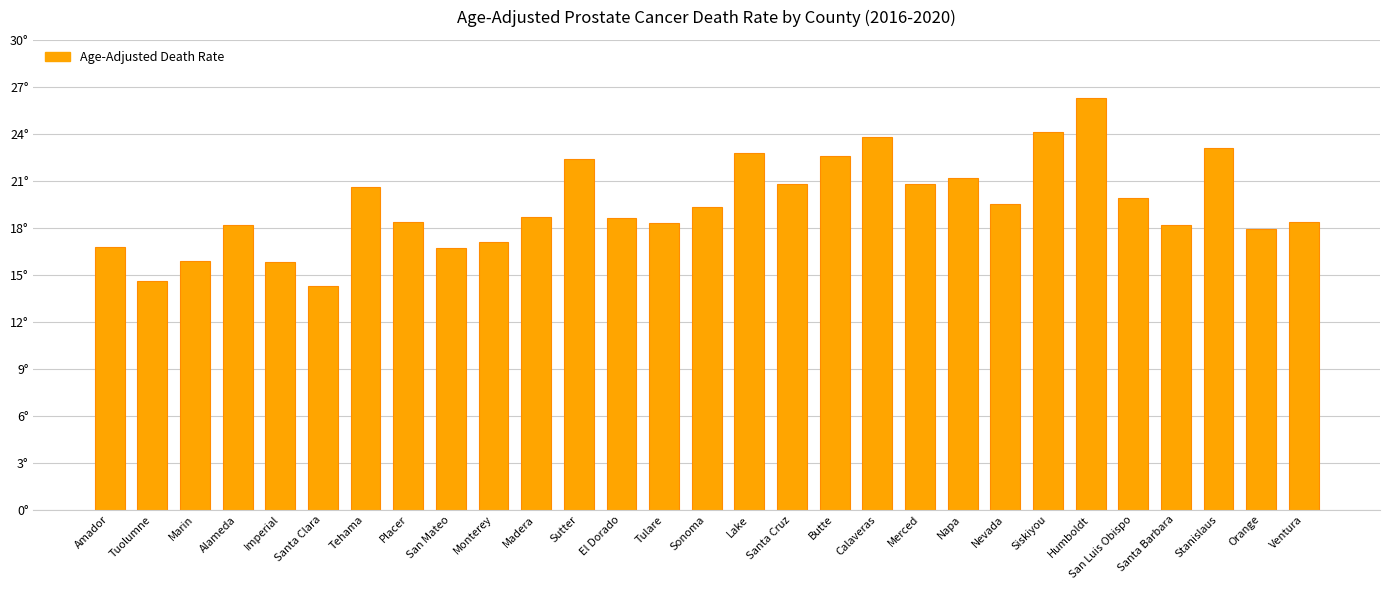

Is it true that the value at Madera is 18.7?

True